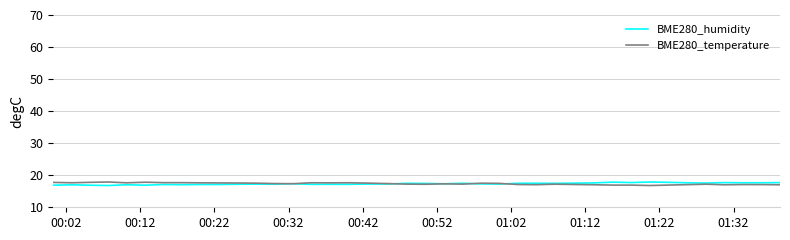

What is the maximum value shown in the chart?

17.9